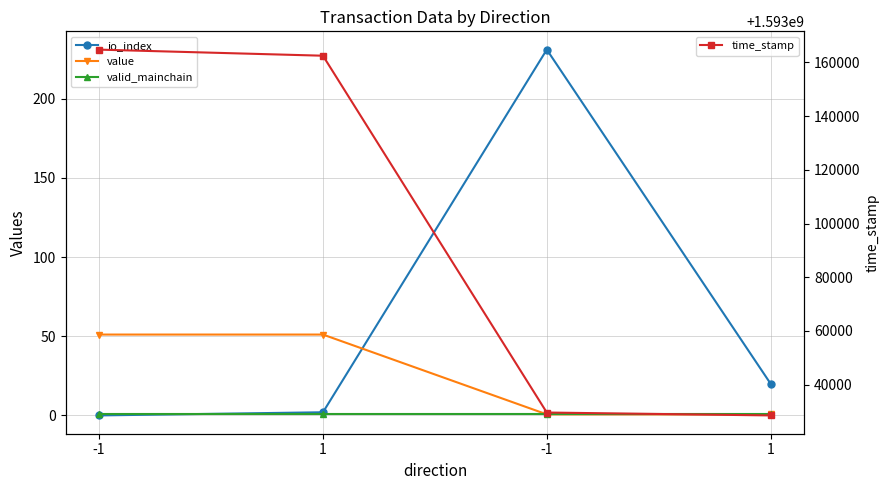

Which has a higher value, -1 or 1?

-1